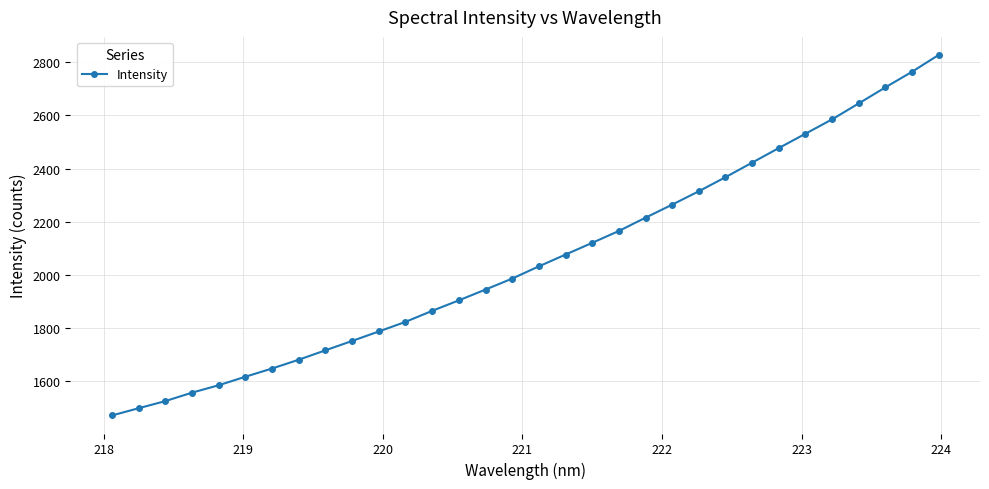

What is the greatest value displayed?

2828.2